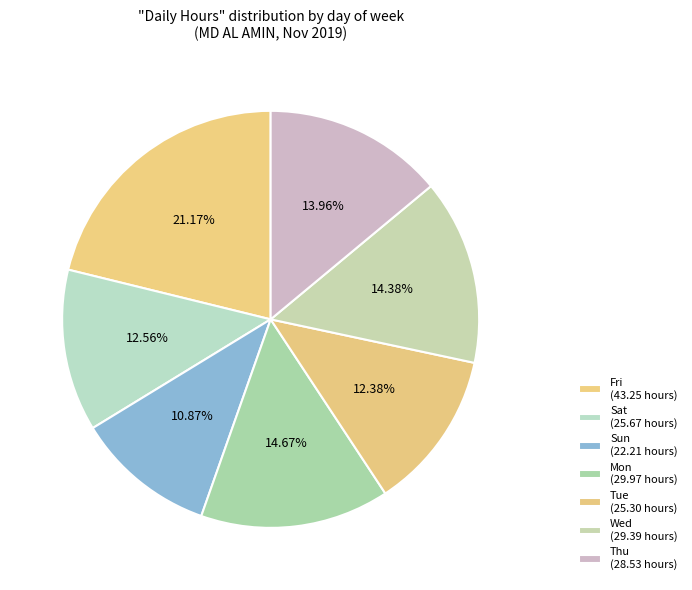

Is there a majority slice in this chart?

No